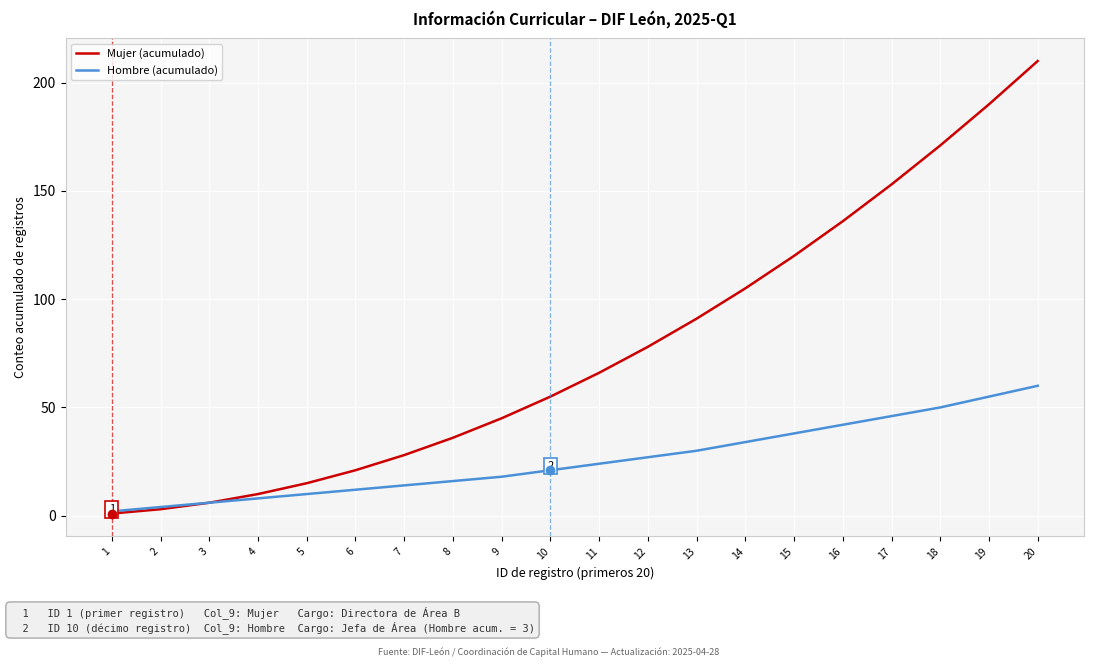

List the series in order of their peak value, lowest first.

Hombre (acumulado), Mujer (acumulado)